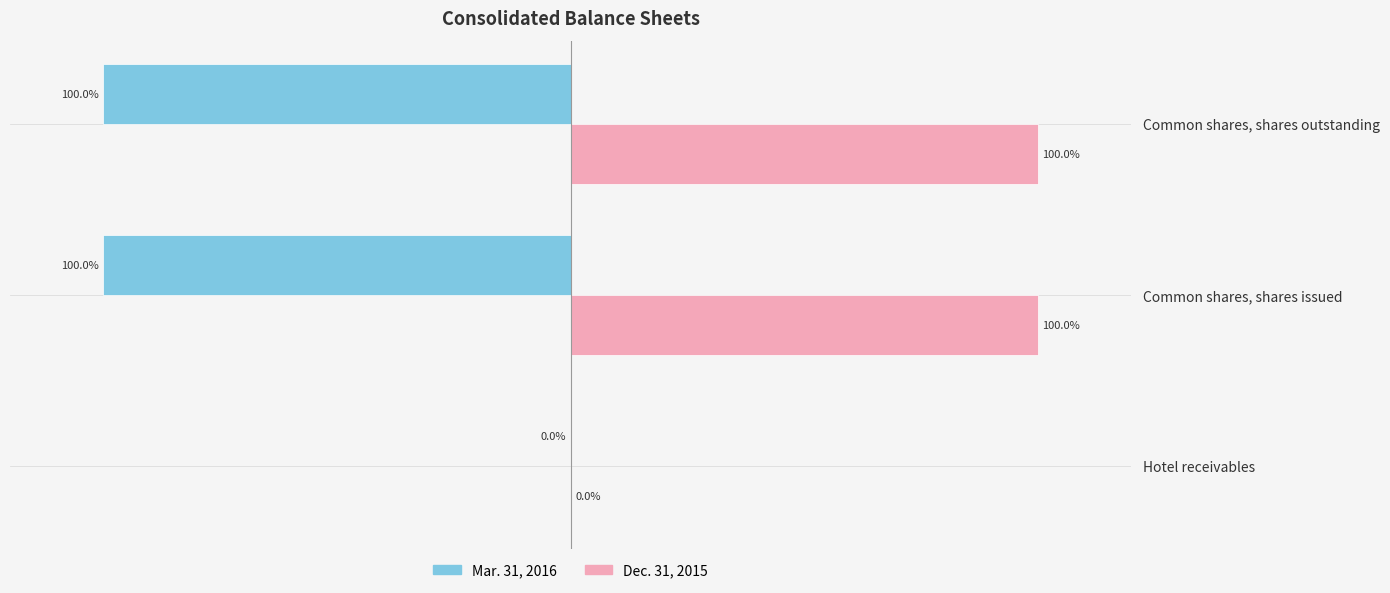

Which series has the largest total across all categories?

Dec. 31, 2015